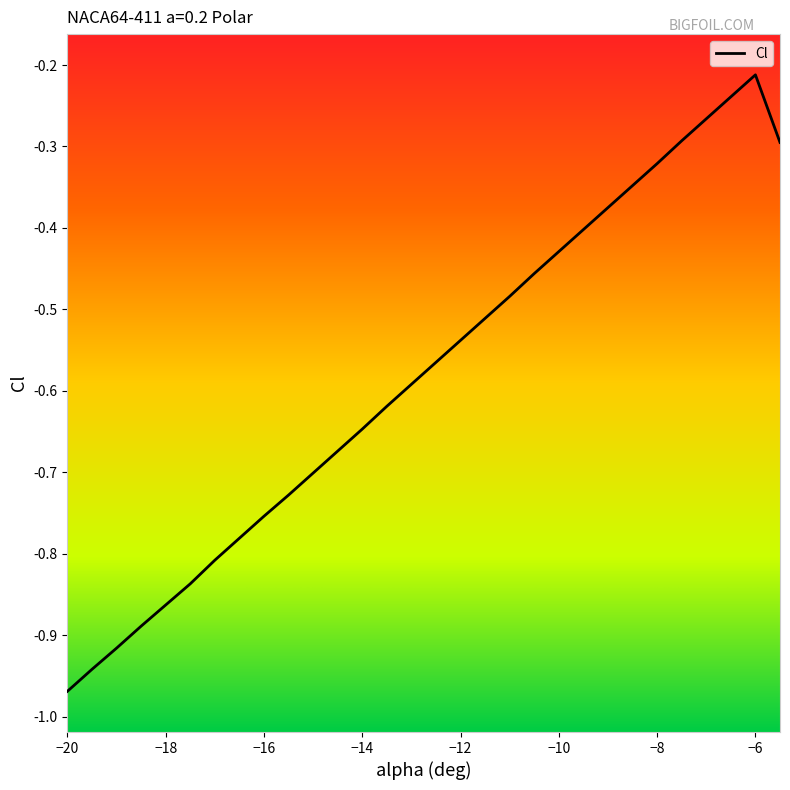

What is the difference between the maximum and minimum values?

0.8